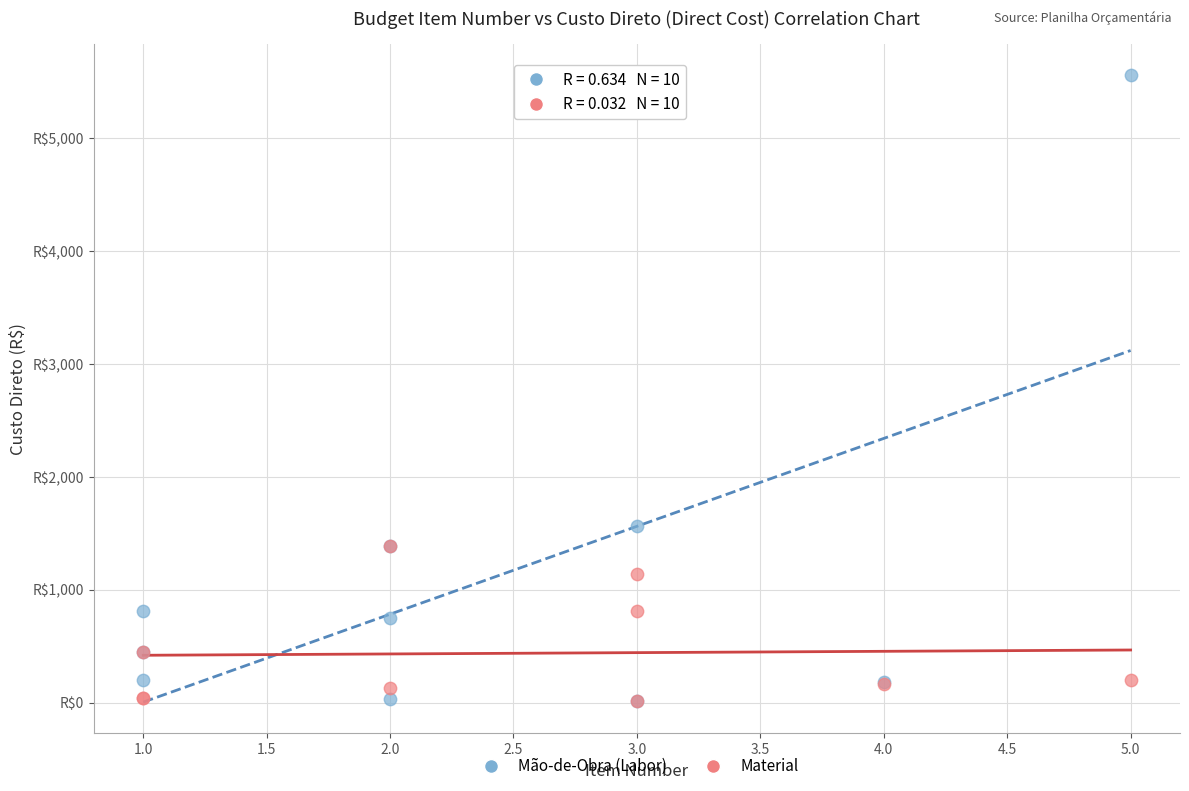

What are all the series names shown in the legend?

Mão-de-Obra (Labor), Material